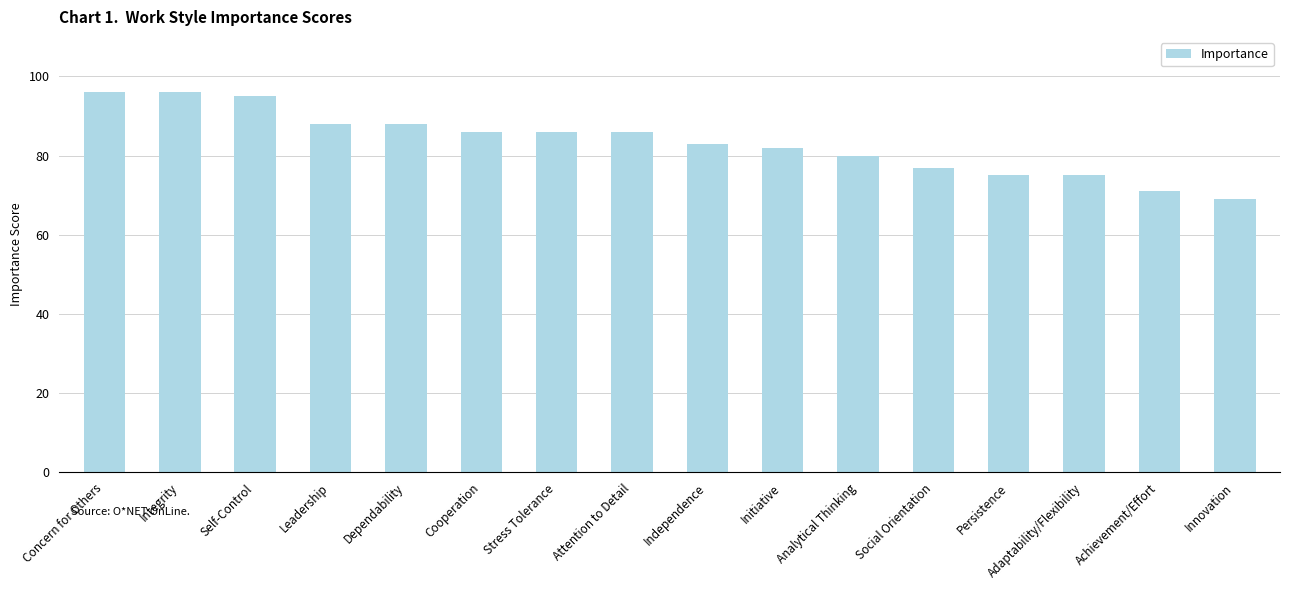

Where is the data nearest to the value 82?

Initiative